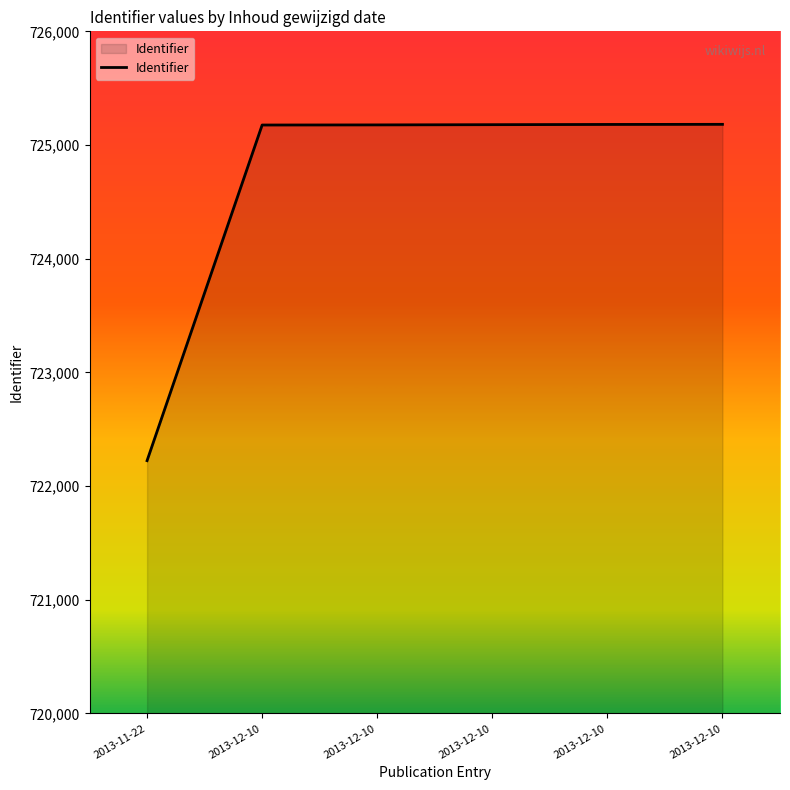

List the labels in order of value, largest first.

2013-12-10, 2013-12-10, 2013-12-10, 2013-12-10, 2013-12-10, 2013-11-22